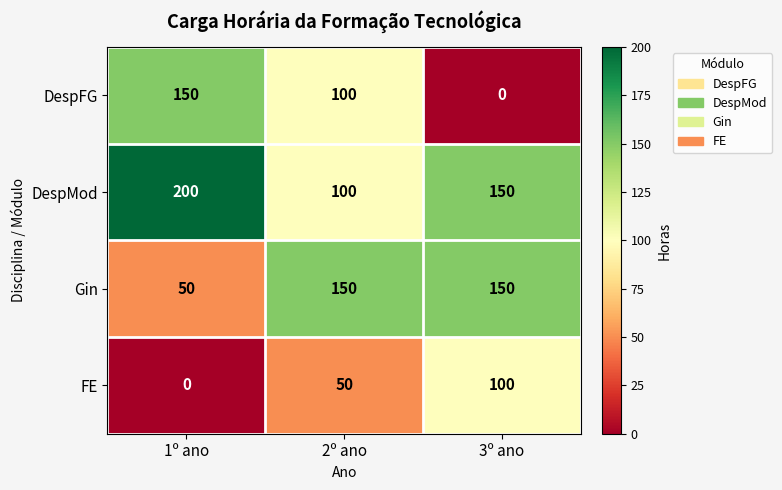

The FE series shows -42 at 1º ano. True or false?

False